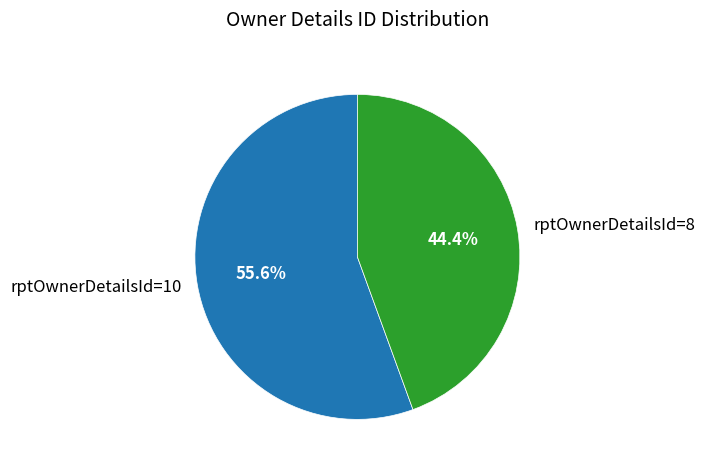

How many segments does this pie chart have?

2